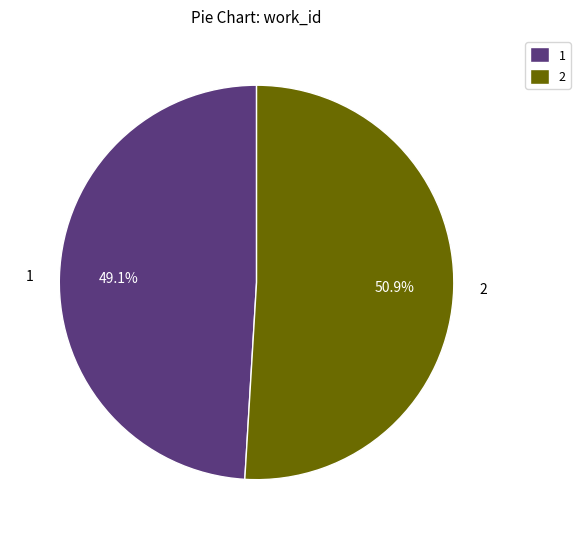

Is the sum of 2 and 1 greater than half?

Yes